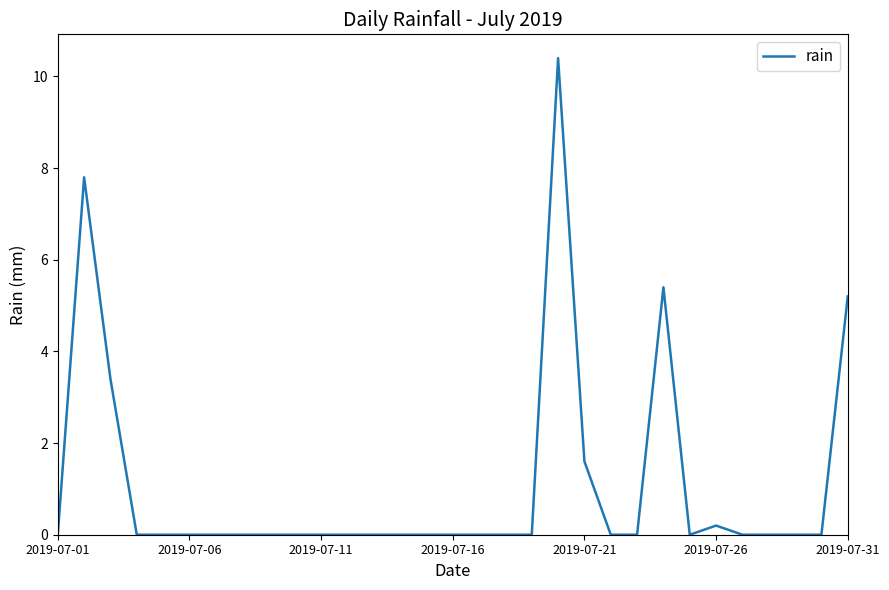

What is the difference between the maximum and minimum values?

10.4